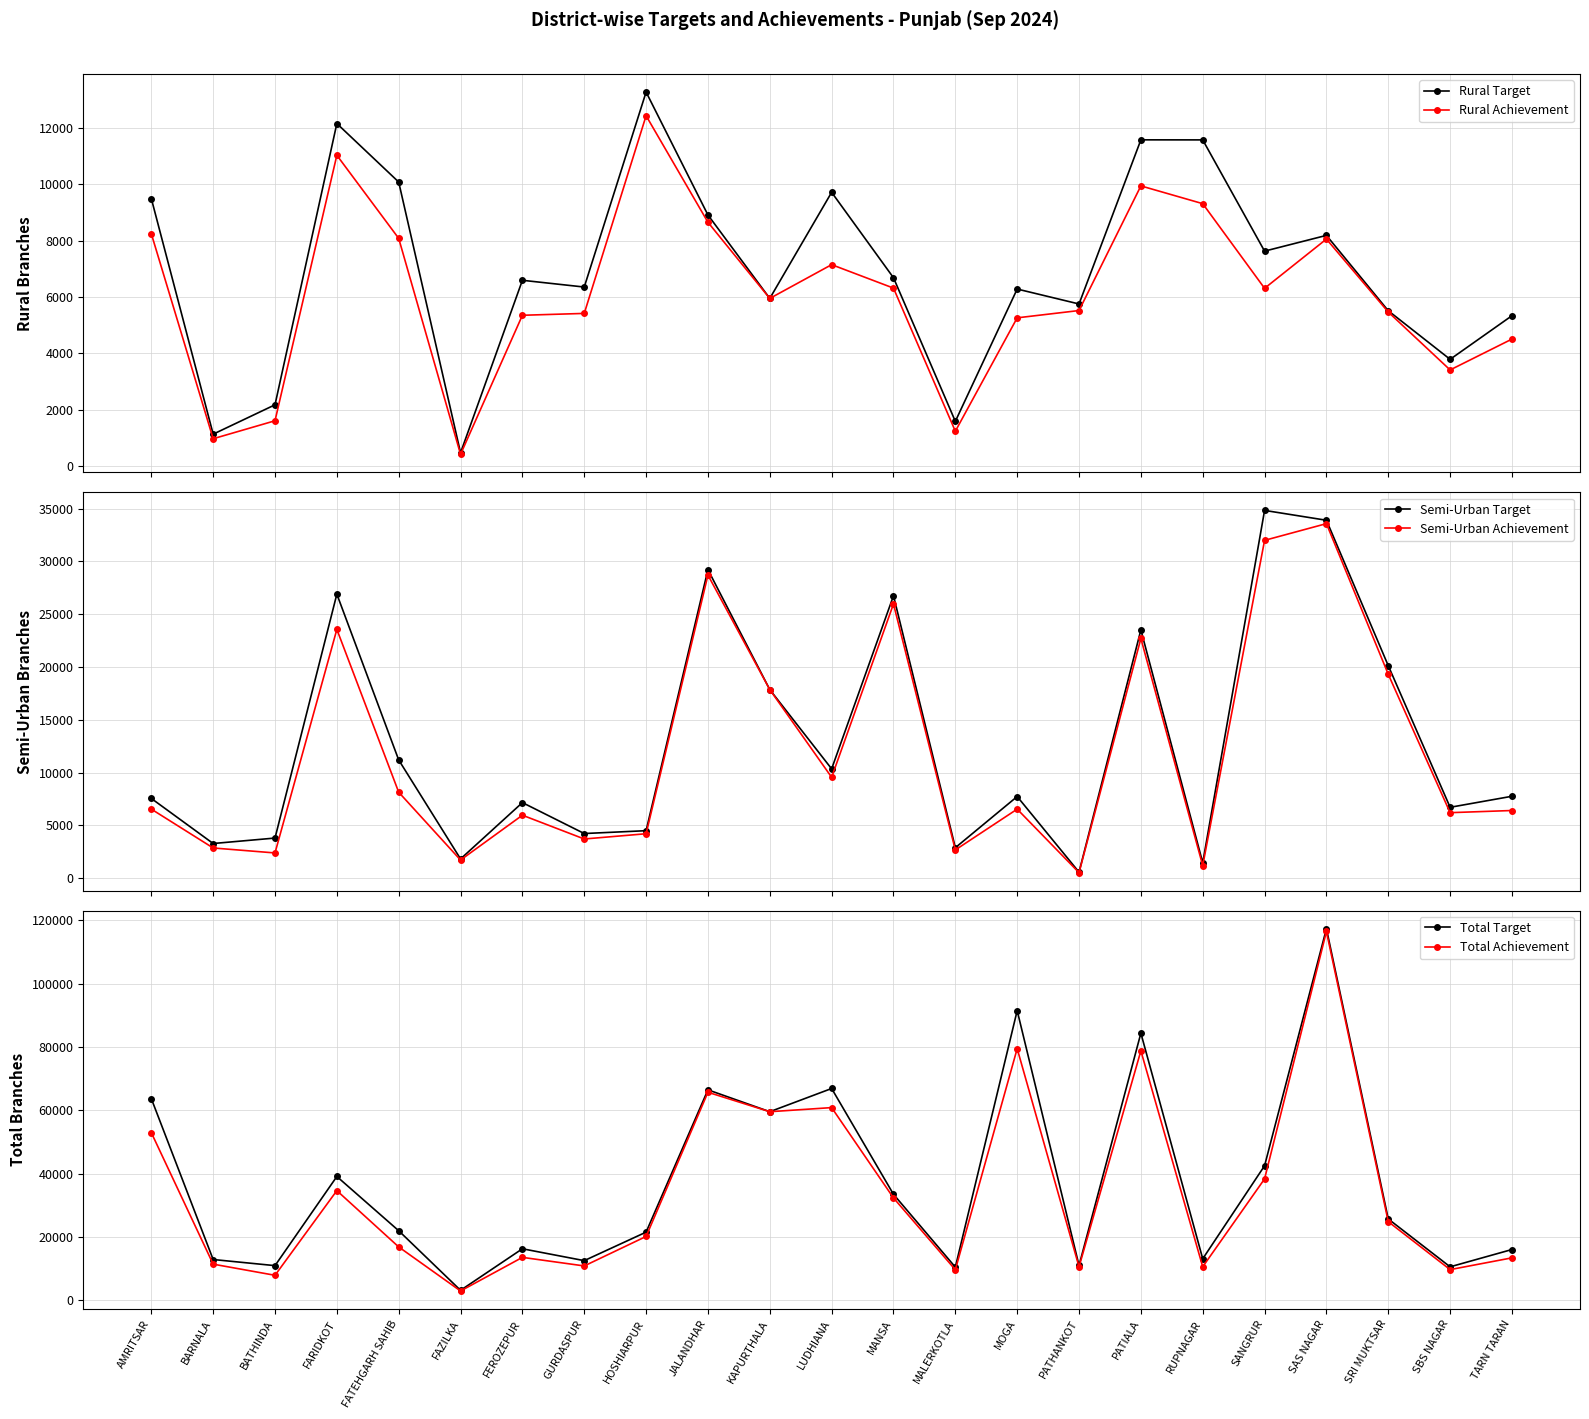

Is the value of Total Target at MALERKOTLA greater than the value of Rural Target at FATEHGARH SAHIB?

Yes